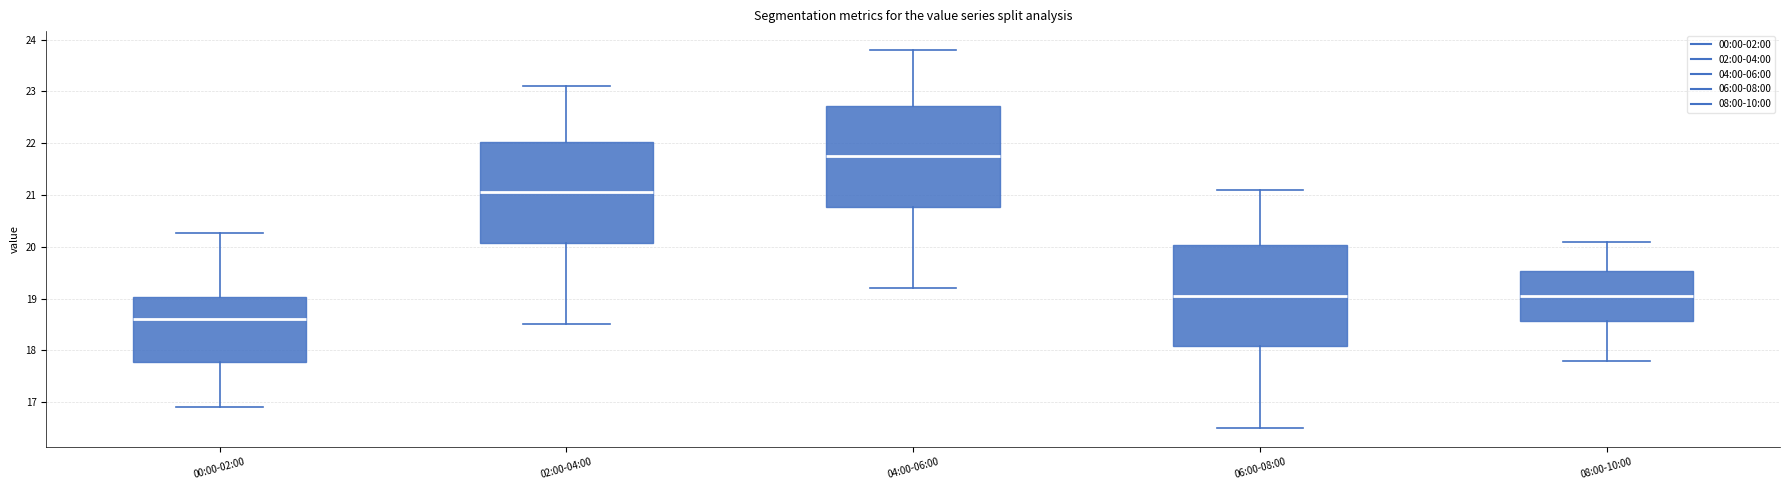

Where is the lower edge of the box for 00:00-02:00 on the y-axis? The values are not printed on the chart, so give them approximately, as read against the axis.

17.8